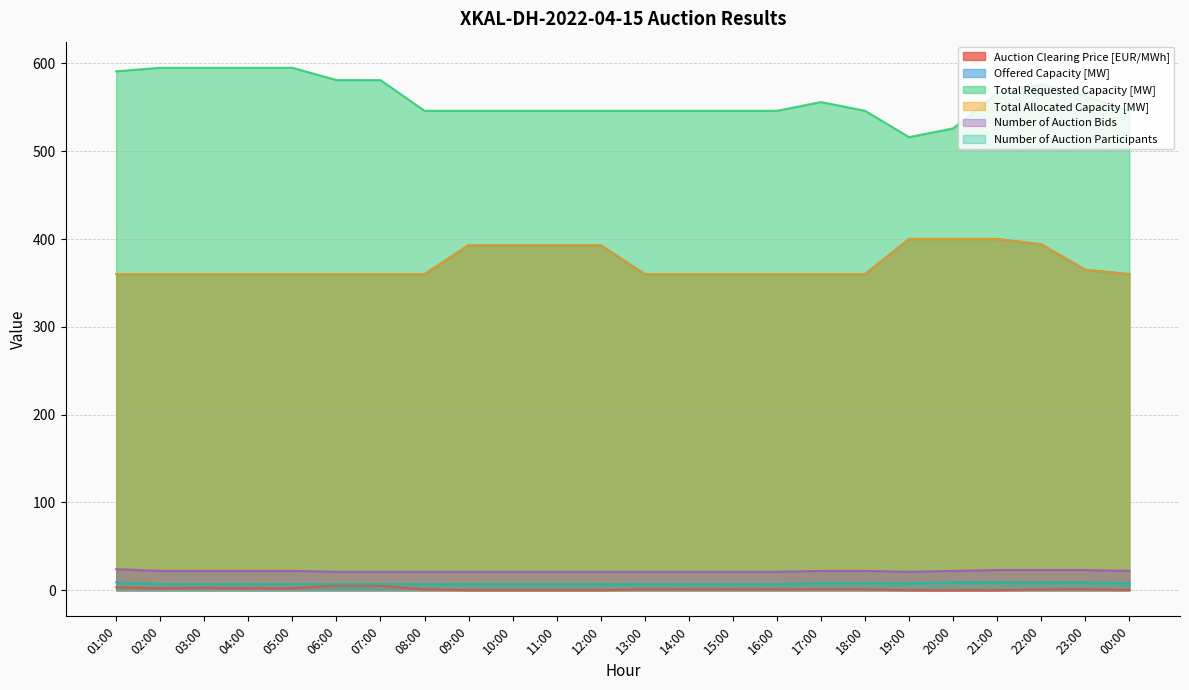

Between 09:00 and 15:00, which is larger?

15:00